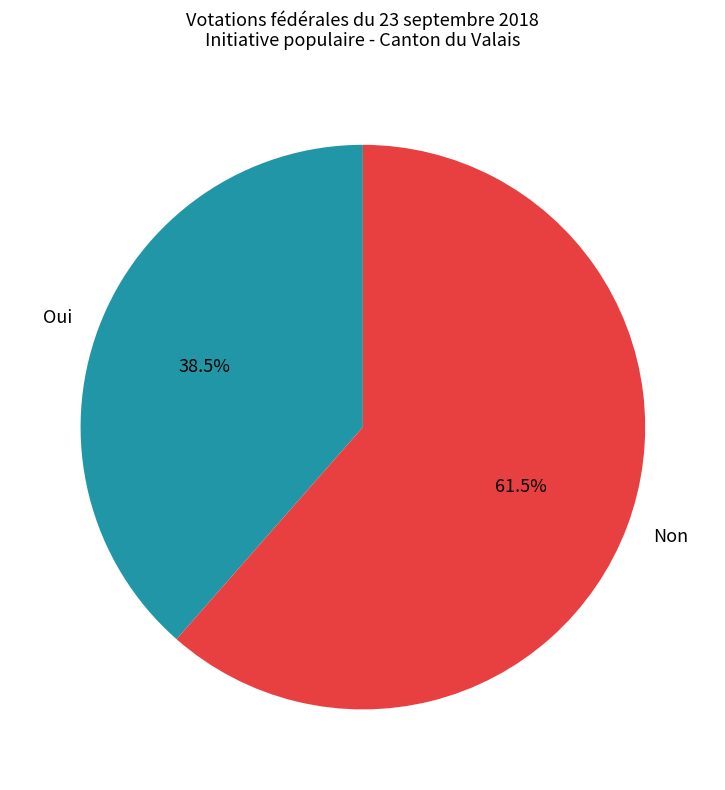

Is there a majority slice in this chart?

Yes